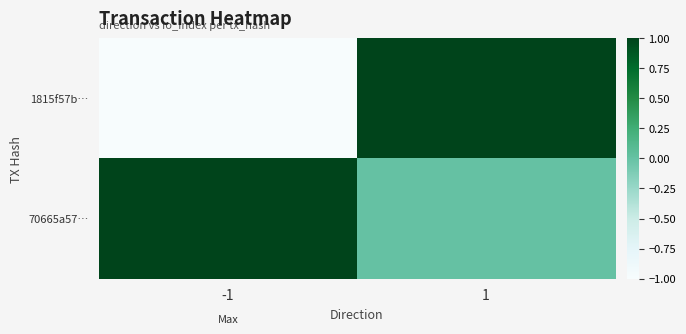

Reading right to left, extract all data points from this chart.

1815f57b…: 1=1	-1=-1
70665a57…: 1=0	-1=1